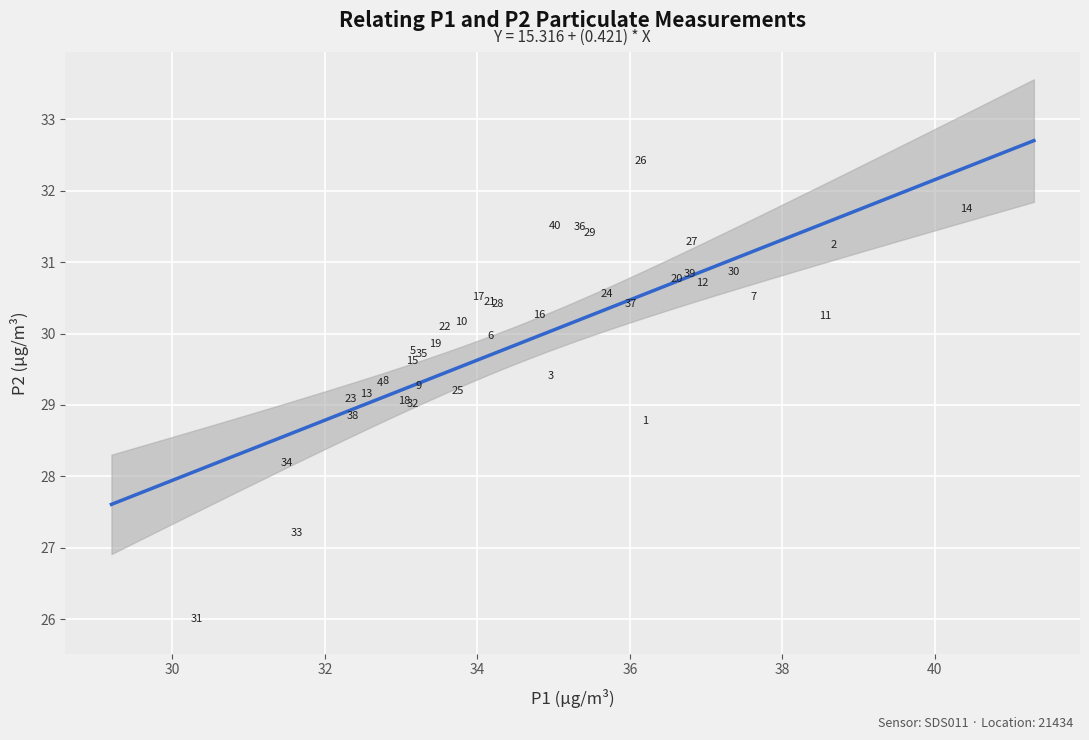

What Y value in the scatter plot is closest to 29?

29.0